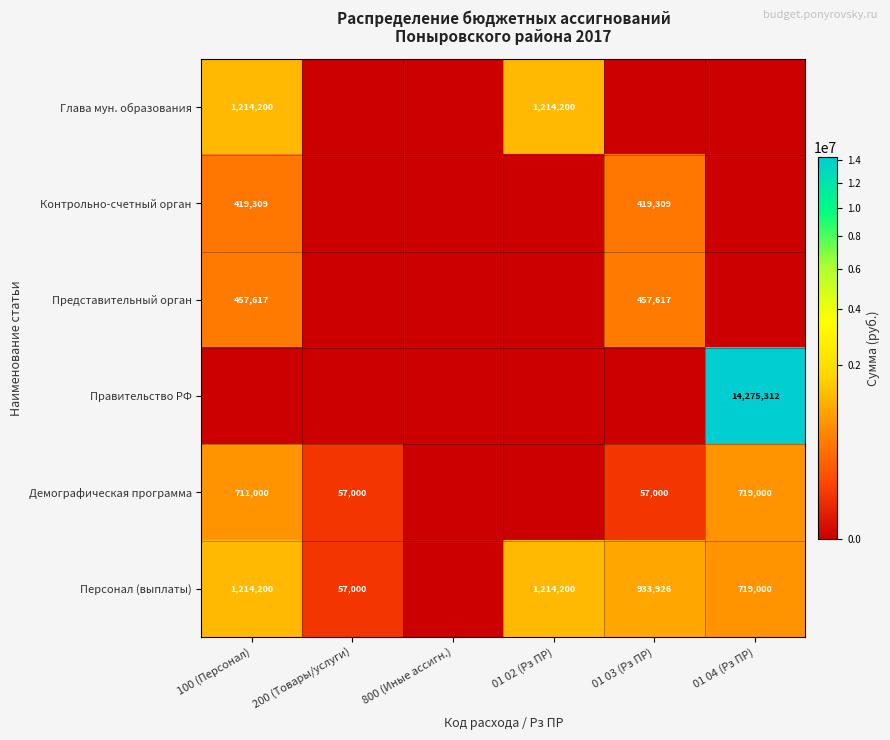

Is it true that Персонал (выплаты) equals 1214200 at 100 (Персонал)?

True